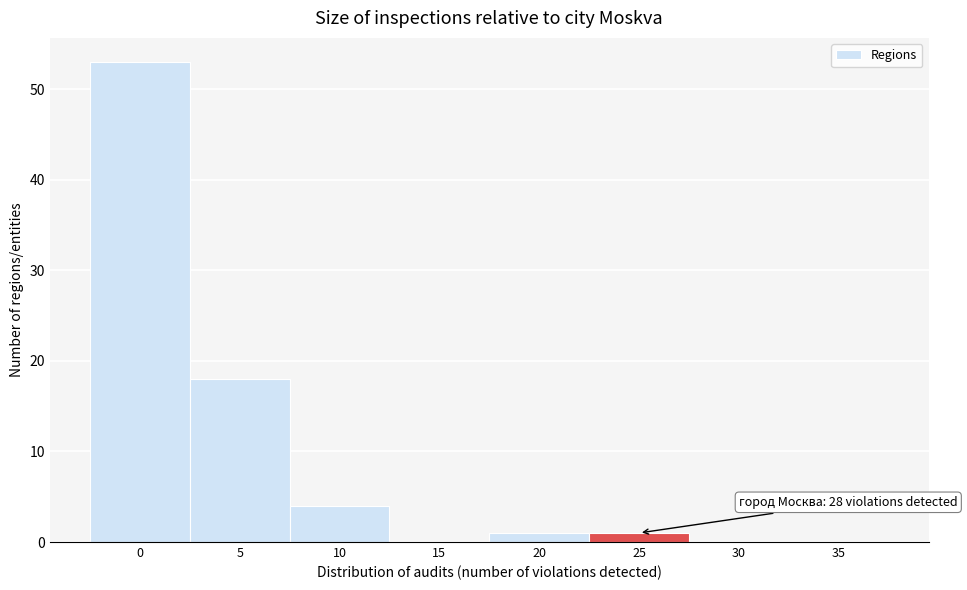

Reading left to right, list all the values displayed in this chart.

0=53	5=18	10=4	15=0	20=1	25=1	30=0	35=0